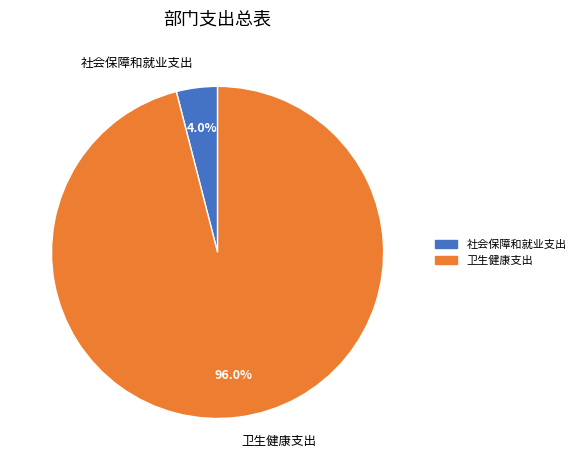

Between 社会保障和就业支出 and 卫生健康支出, which is larger?

卫生健康支出